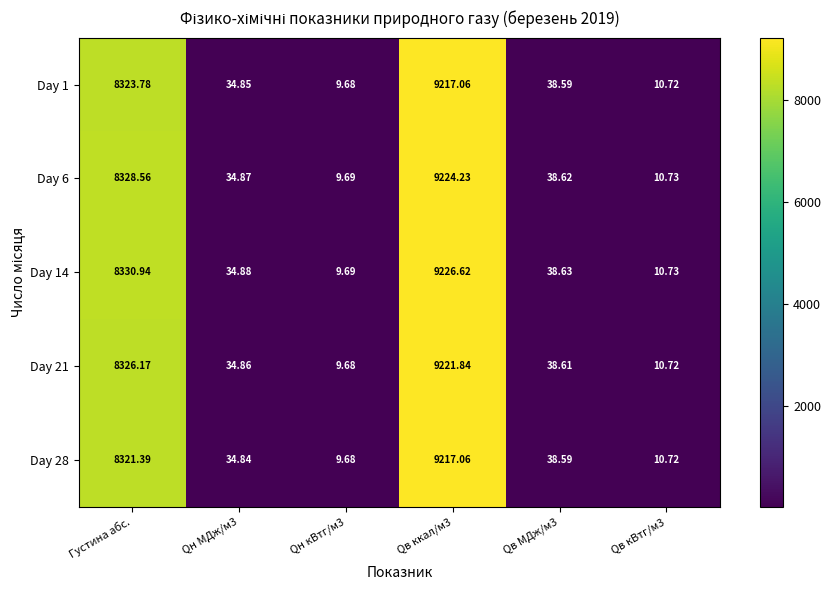

Rank the series at Густина абс. from highest to lowest value.

Day 14, Day 6, Day 21, Day 1, Day 28